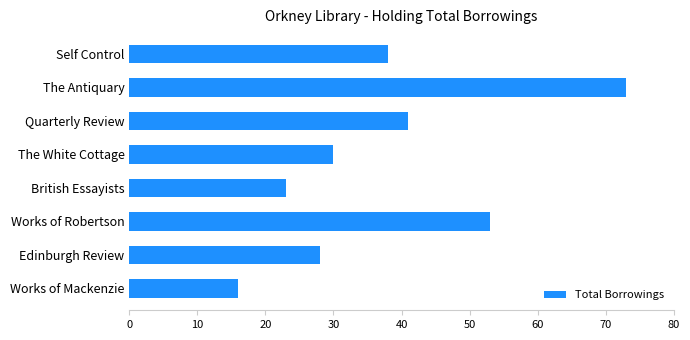

What is the minimum value shown in the chart?

16